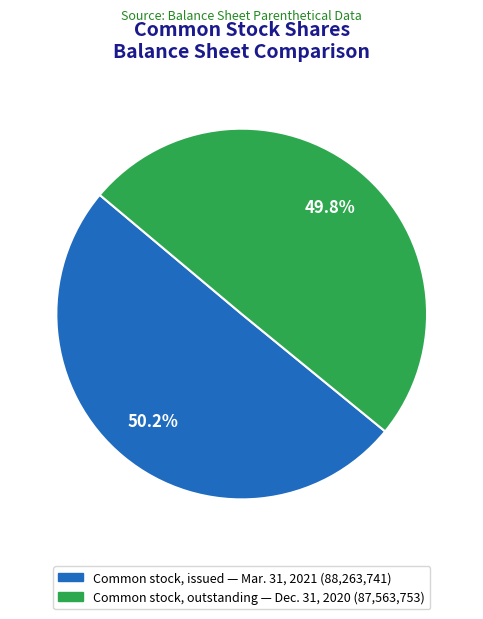

What is the ratio of the value at Common stock, issued — Mar. 31, 2021 (88,263,741) to the value at Common stock, outstanding — Dec. 31, 2020 (87,563,753)?

1.0